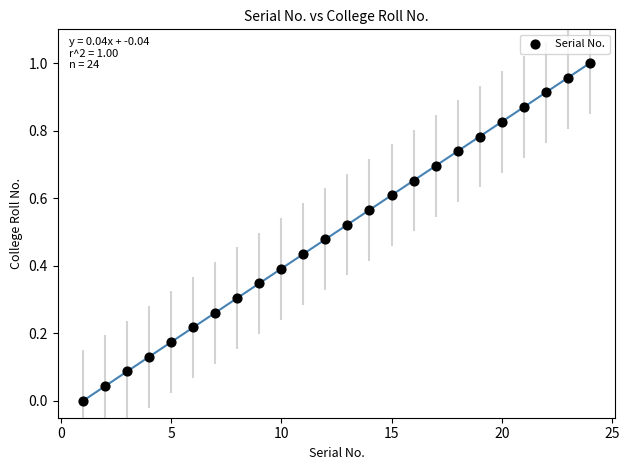

What is the range of X values (max minus min)?

23.0